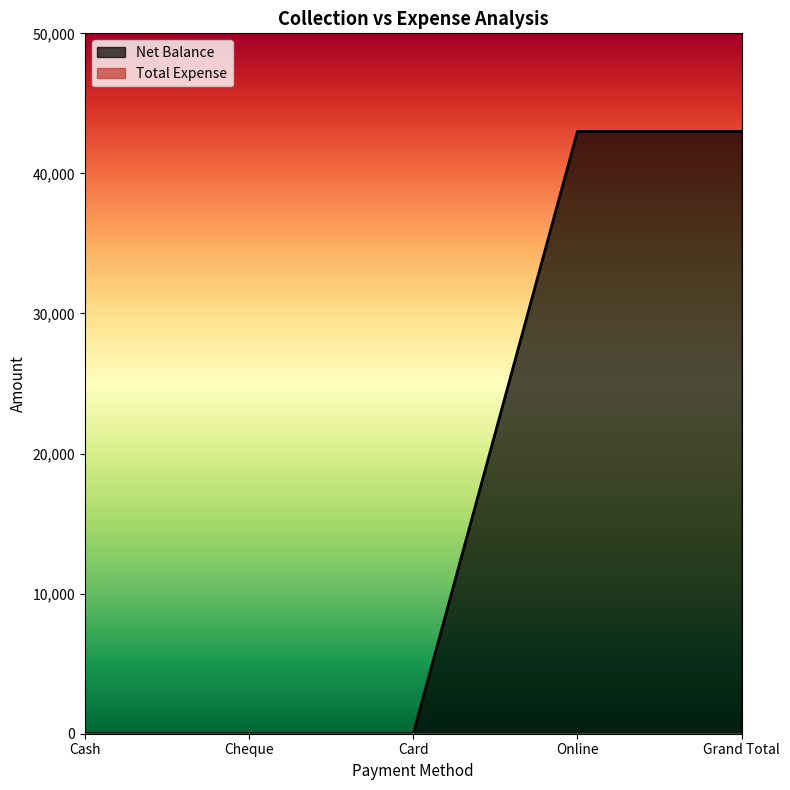

What is the change in value from Cheque to Grand Total?

+43000